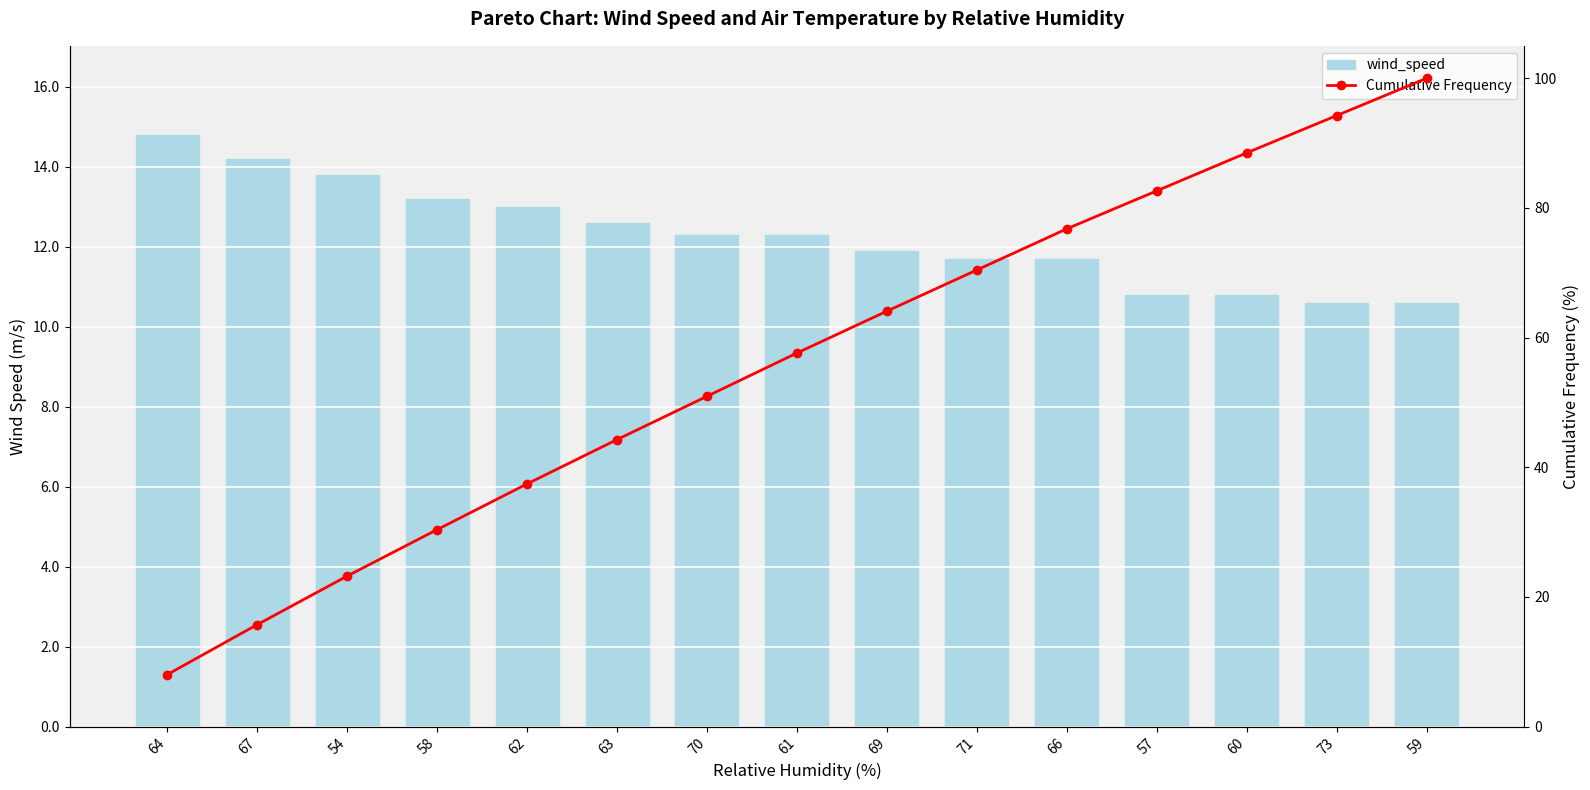

At how many categories does at least one series exceed 32?

11